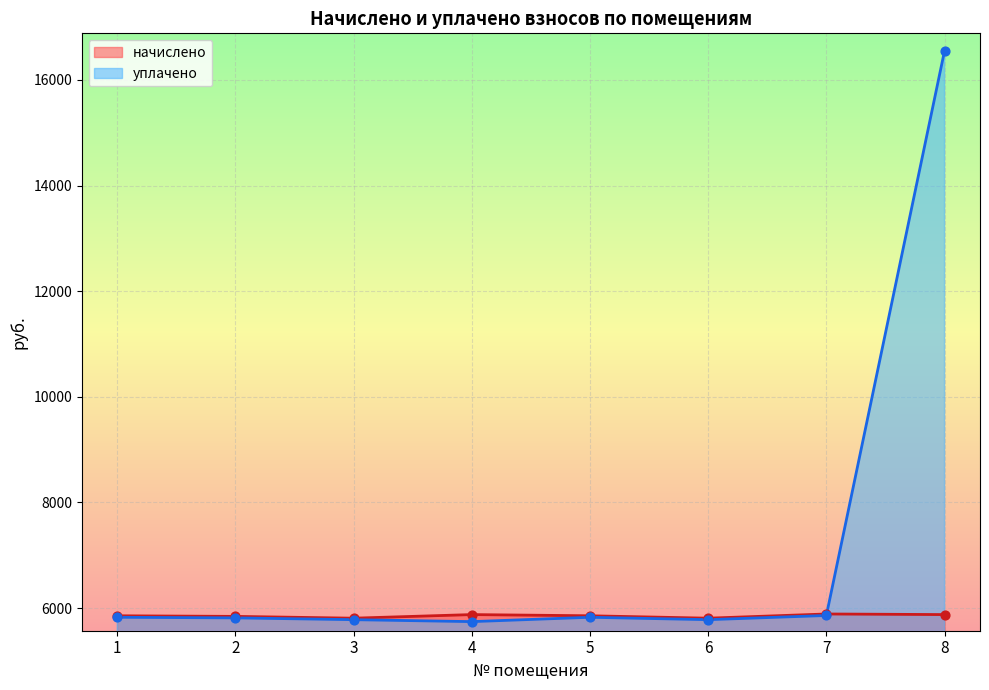

What are all the series names shown in the legend?

начислено, уплачено